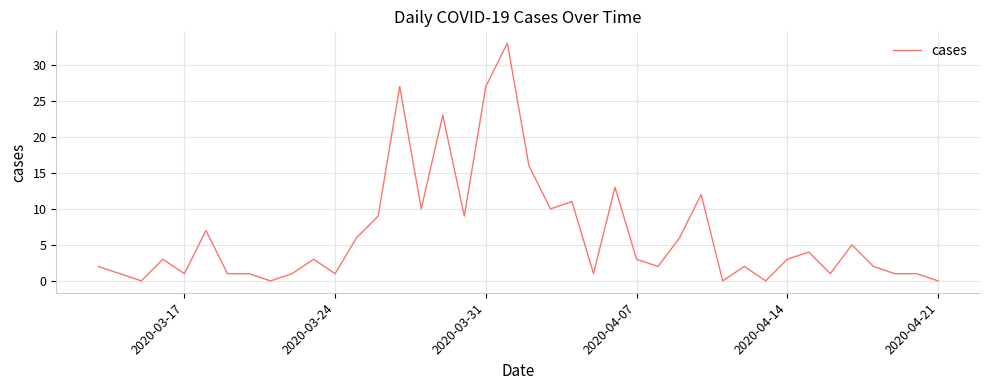

What is the greatest value displayed?

33